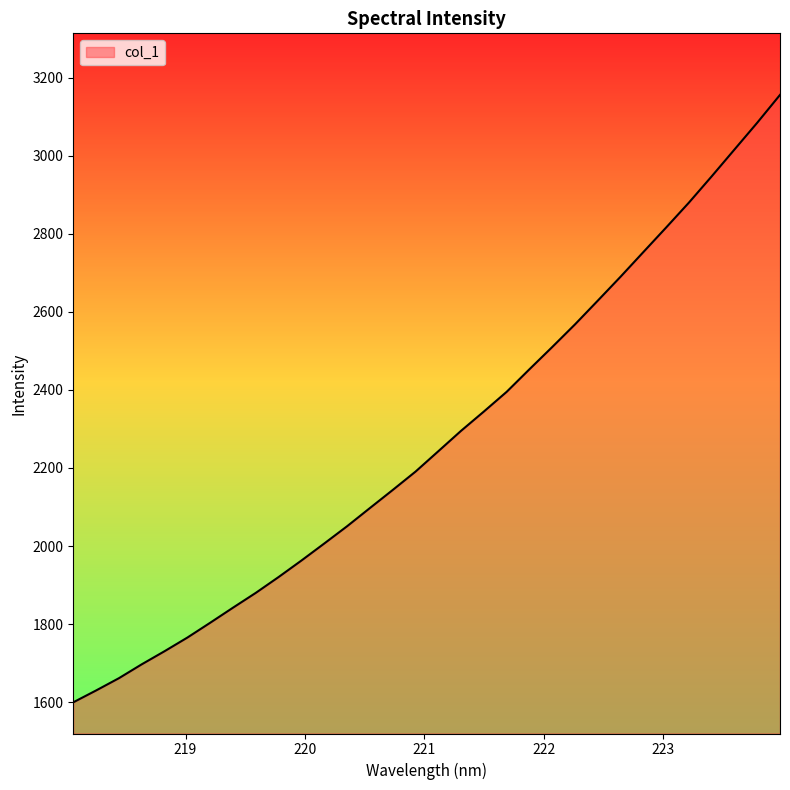

What is the greatest value displayed?

3156.4